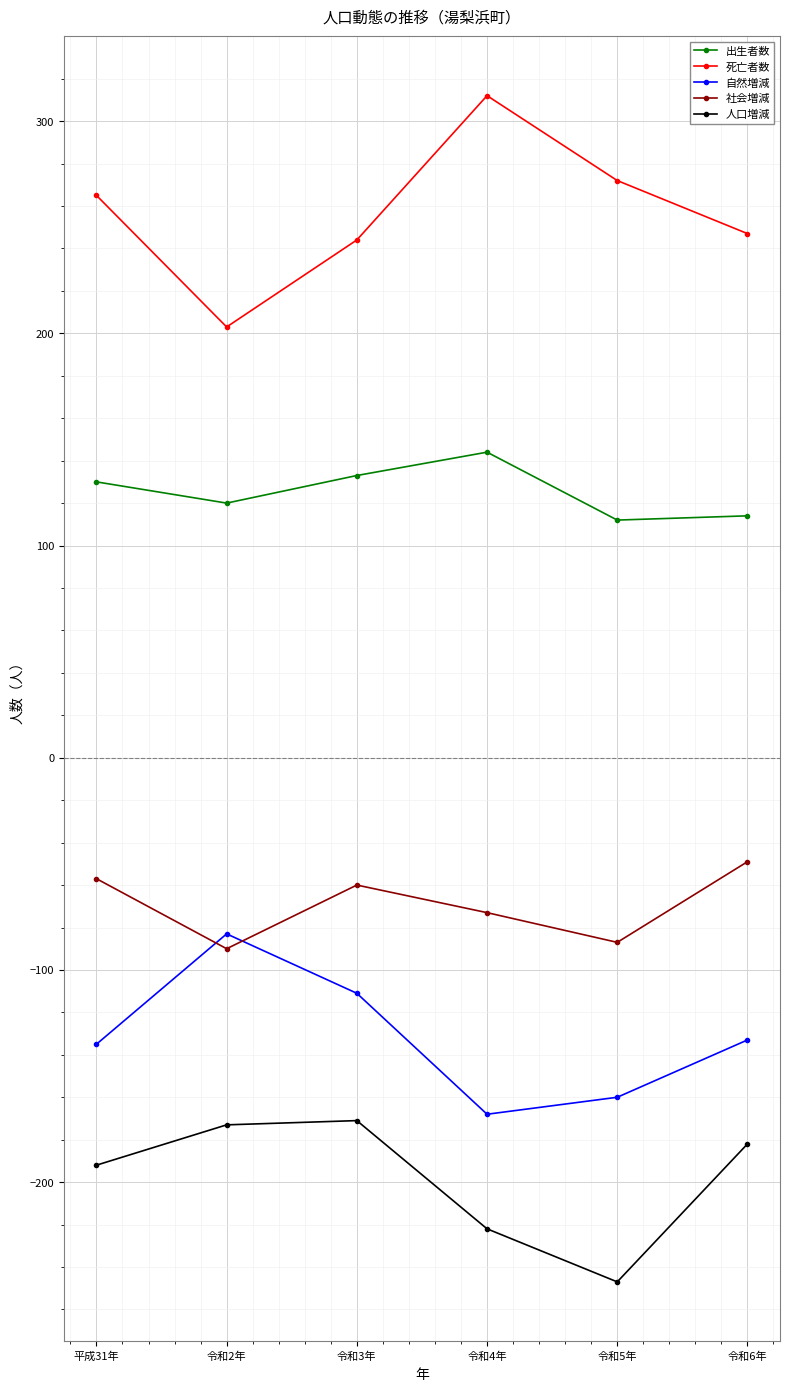

Is the value of 人口増減 at 令和2年 greater than the value of 死亡者数 at 令和2年?

No